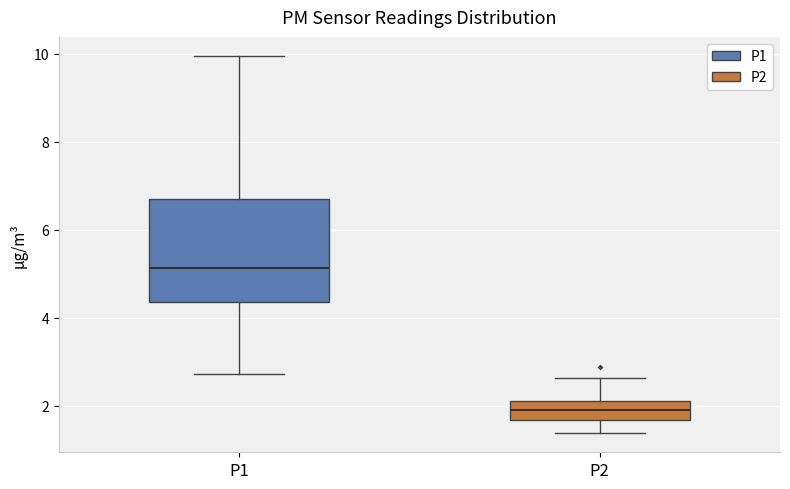

Which box's median line is the highest?

P1